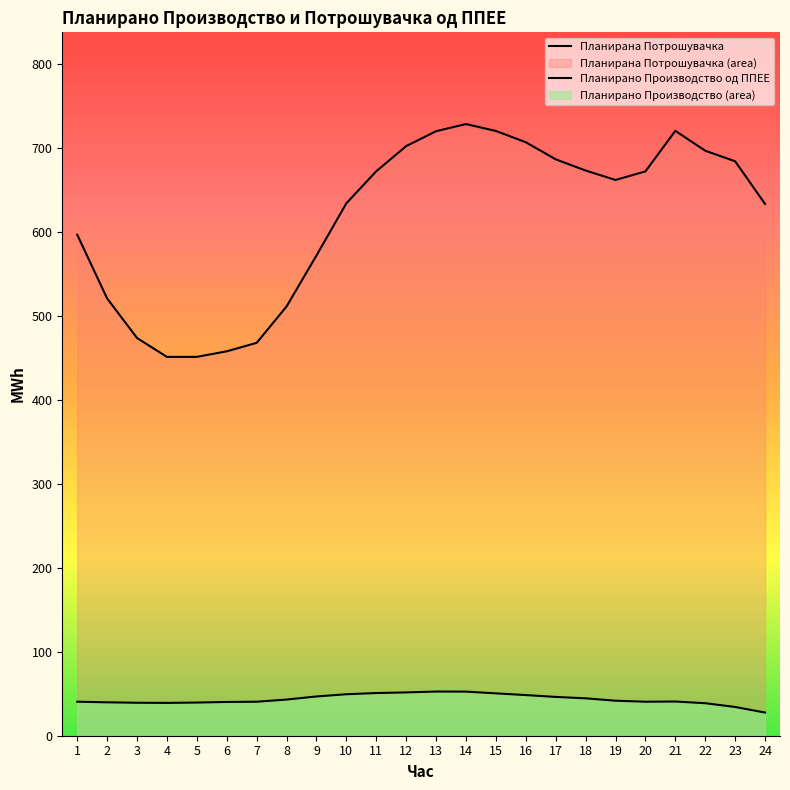

Does the chart have visible grid lines?

No